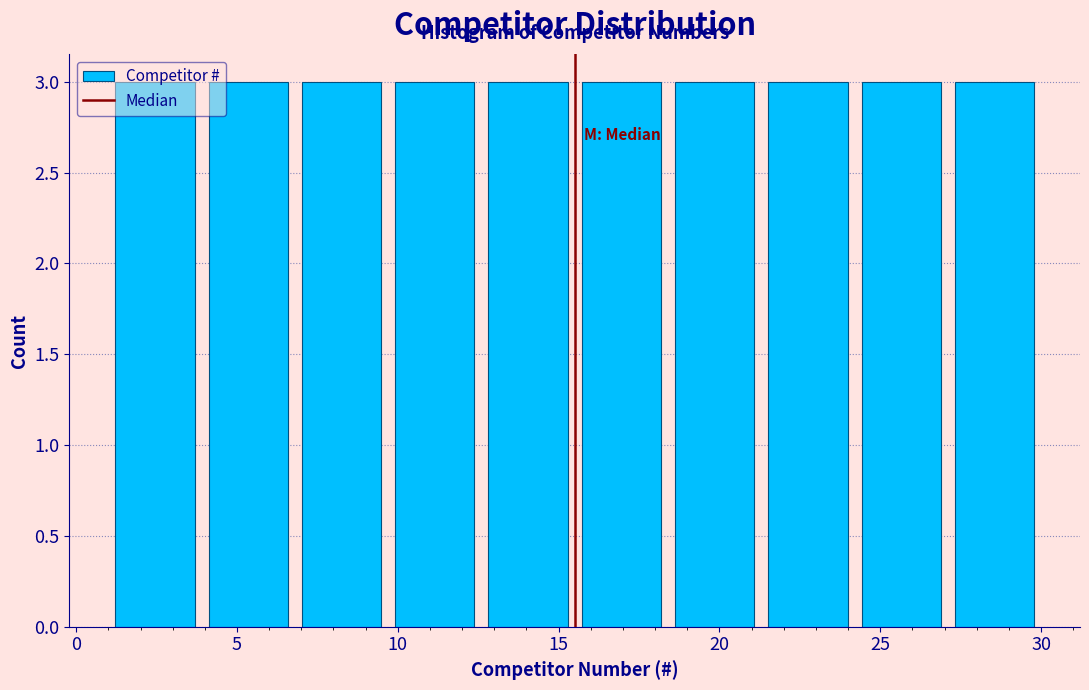

Reading left to right, transcribe this chart: for each bar, give the range it covers on the x-axis and its height. Neither the bar edges nor the heights are printed on the chart, so give them approximately, as read against the axes.

1.0 to 3.9: 3
3.9 to 6.8: 3
6.8 to 9.7: 3
9.7 to 12.6: 3
12.6 to 15.5: 3
15.5 to 18.4: 3
18.4 to 21.3: 3
21.3 to 24.2: 3
24.2 to 27.1: 3
27.1 to 30.0: 3